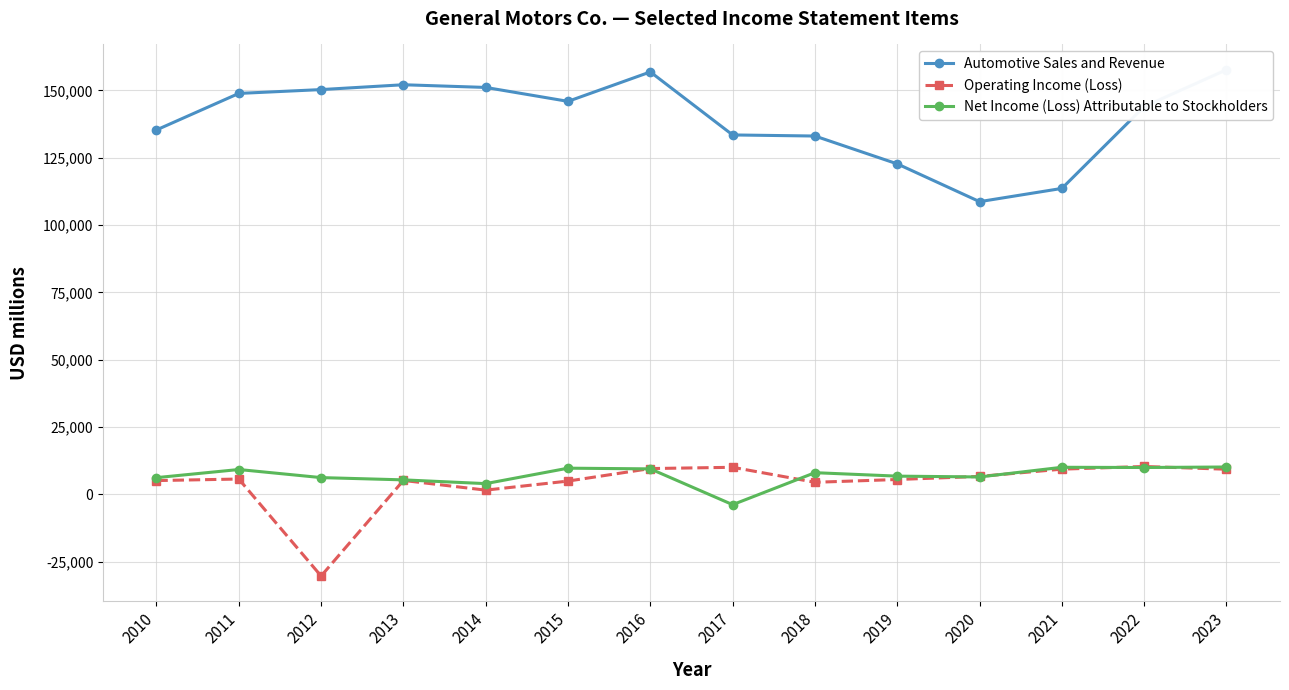

How many lines are shown in the chart?

3